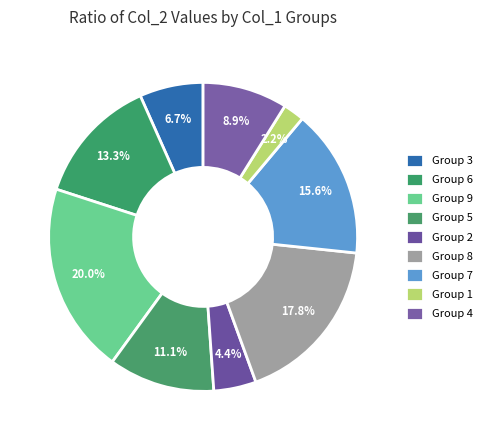

How many slices are in this pie chart?

9